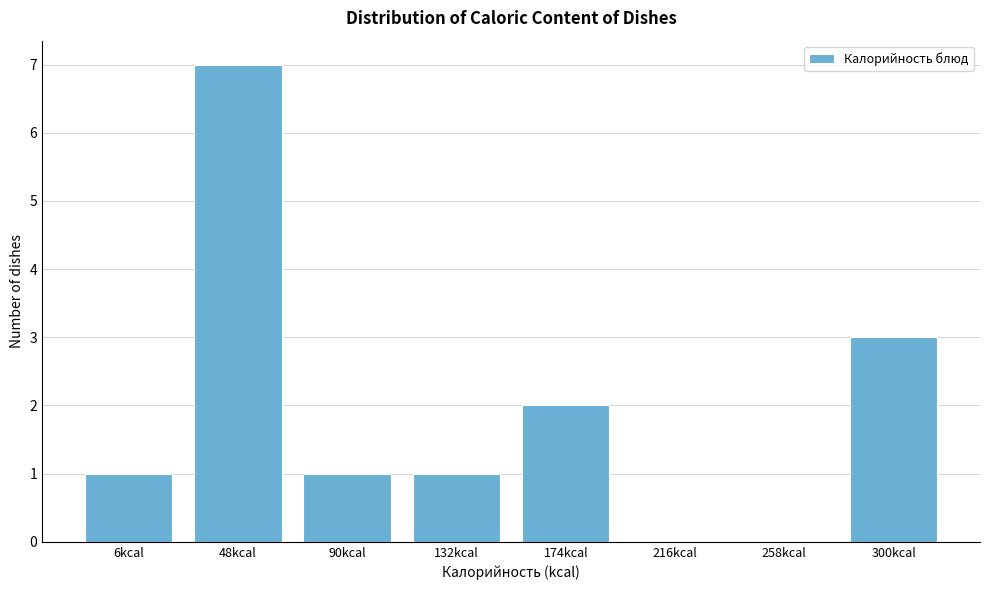

Reading left to right, list all the values displayed in this chart.

6kcal=1	48kcal=7	90kcal=1	132kcal=1	174kcal=2	216kcal=0	258kcal=0	300kcal=3